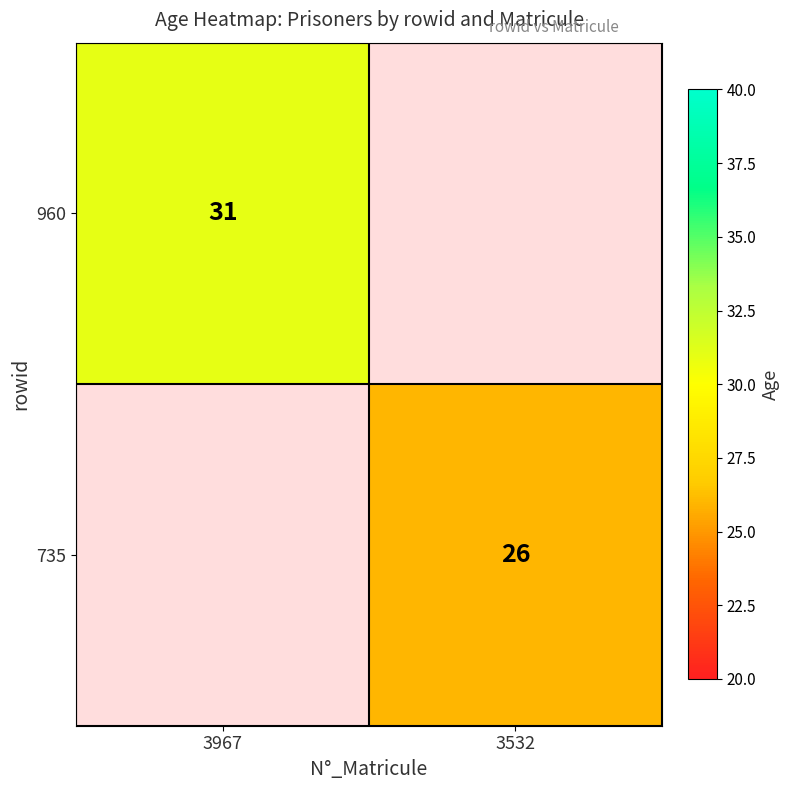

The 735 series shows 9 at 3532. True or false?

False